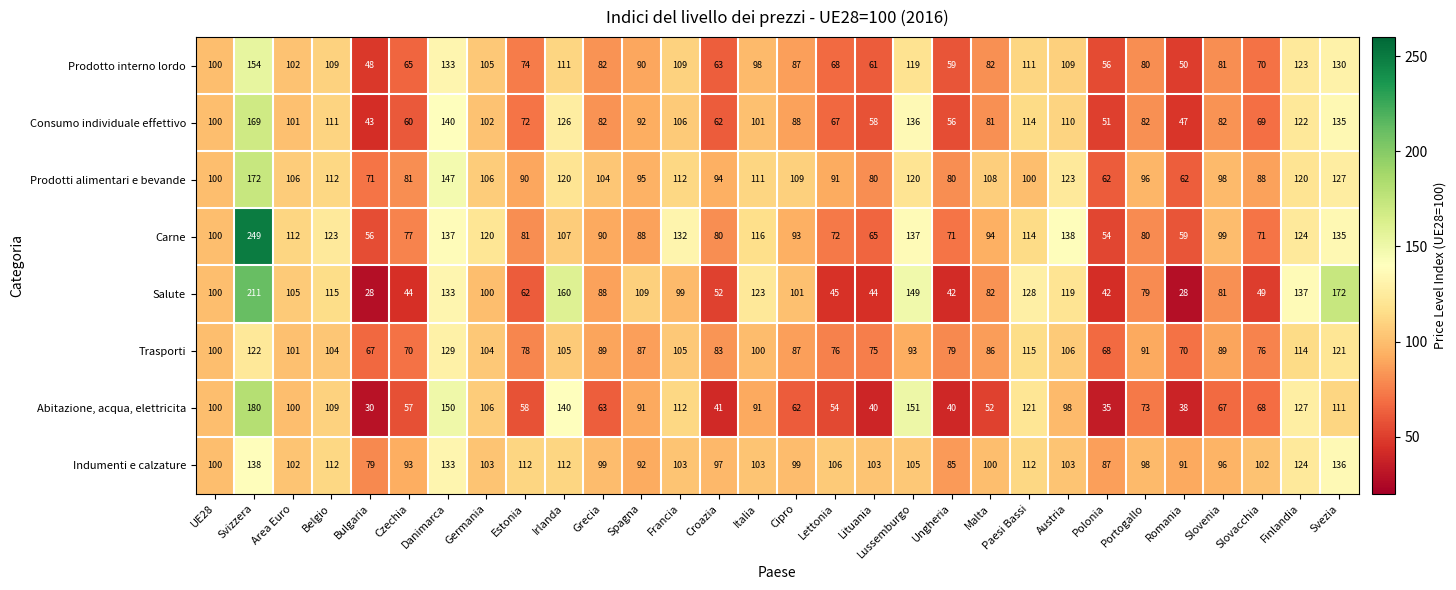

True or false: Abitazione, acqua, elettricita has a value of 91 at Italia.

True